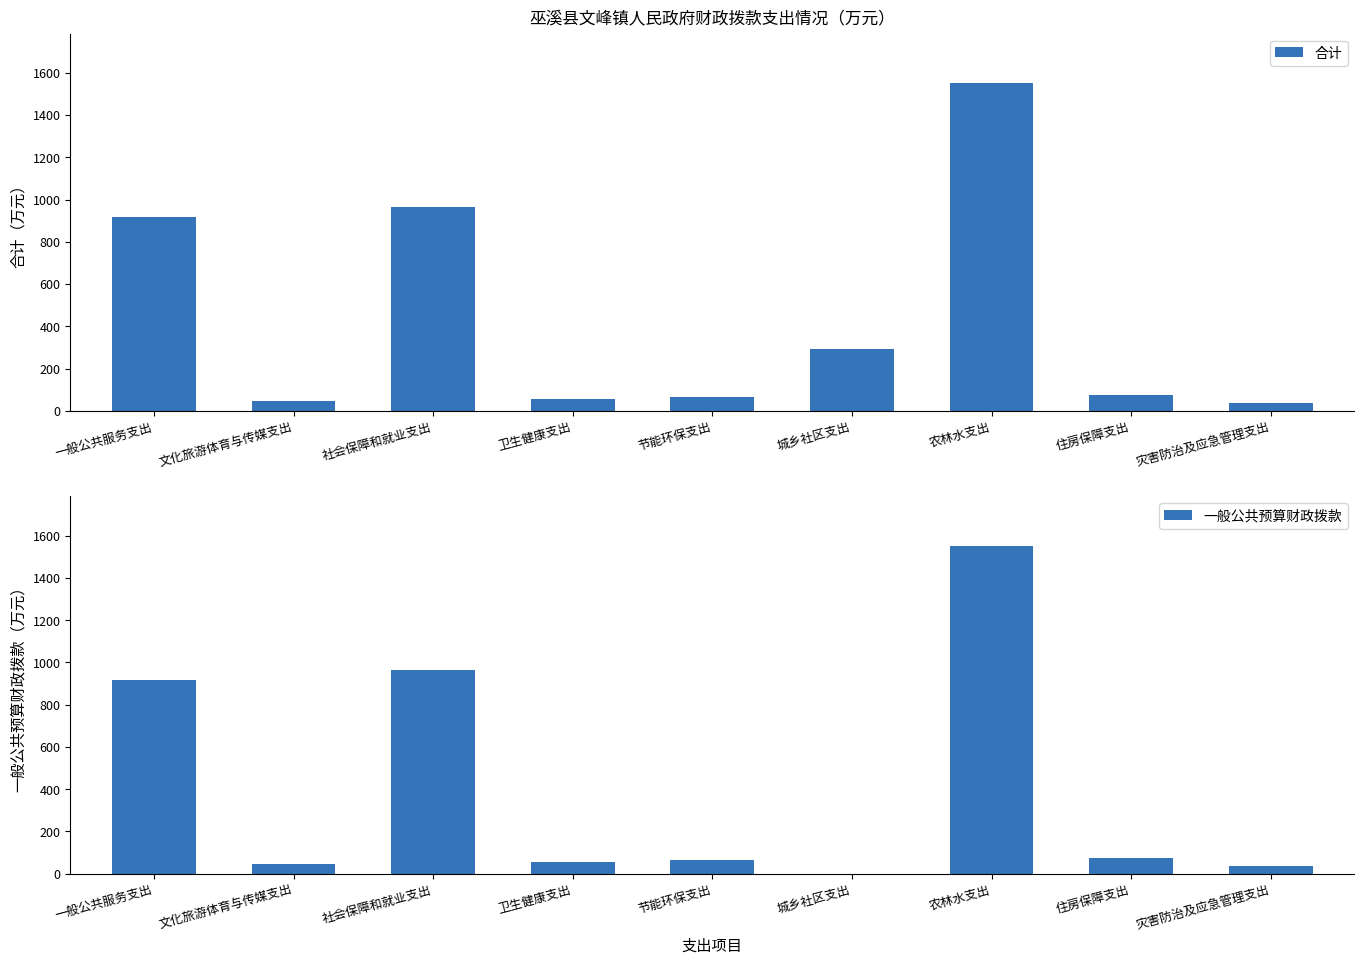

Does the chart contain stacked bars?

No